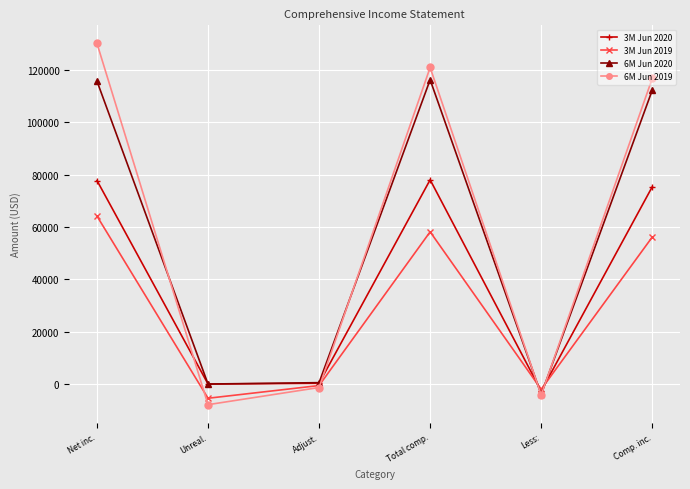

After their last crossing, which series has the higher values: 3M Jun 2020 or 3M Jun 2019?

3M Jun 2020